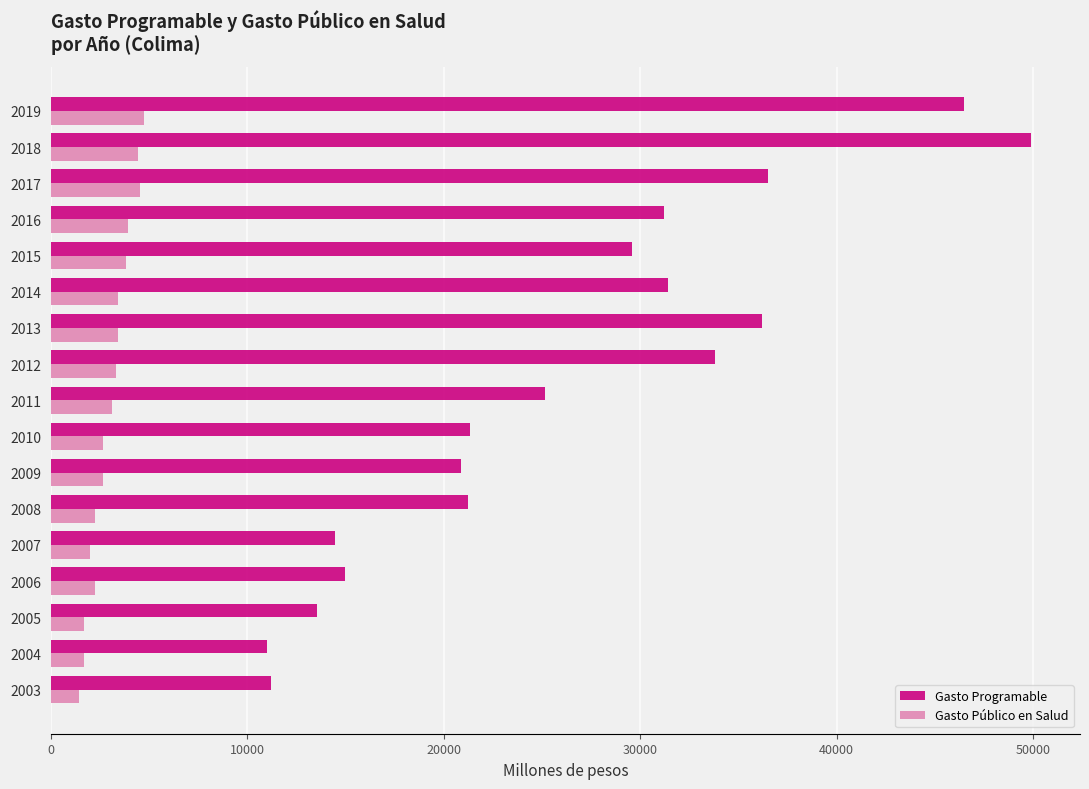

Rank the series by their maximum value, from lowest to highest.

Gasto Público en Salud, Gasto Programable